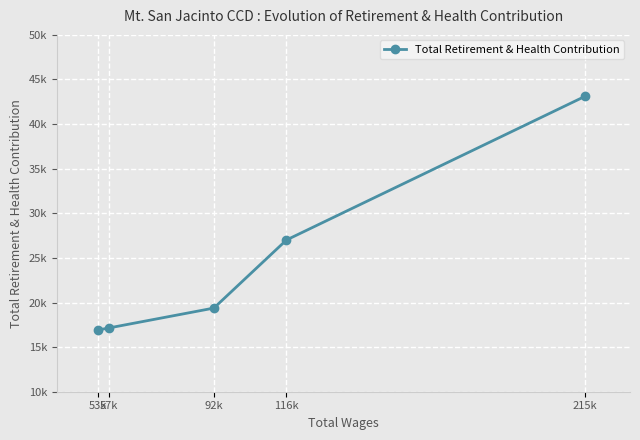

How many lines are shown in the chart?

1